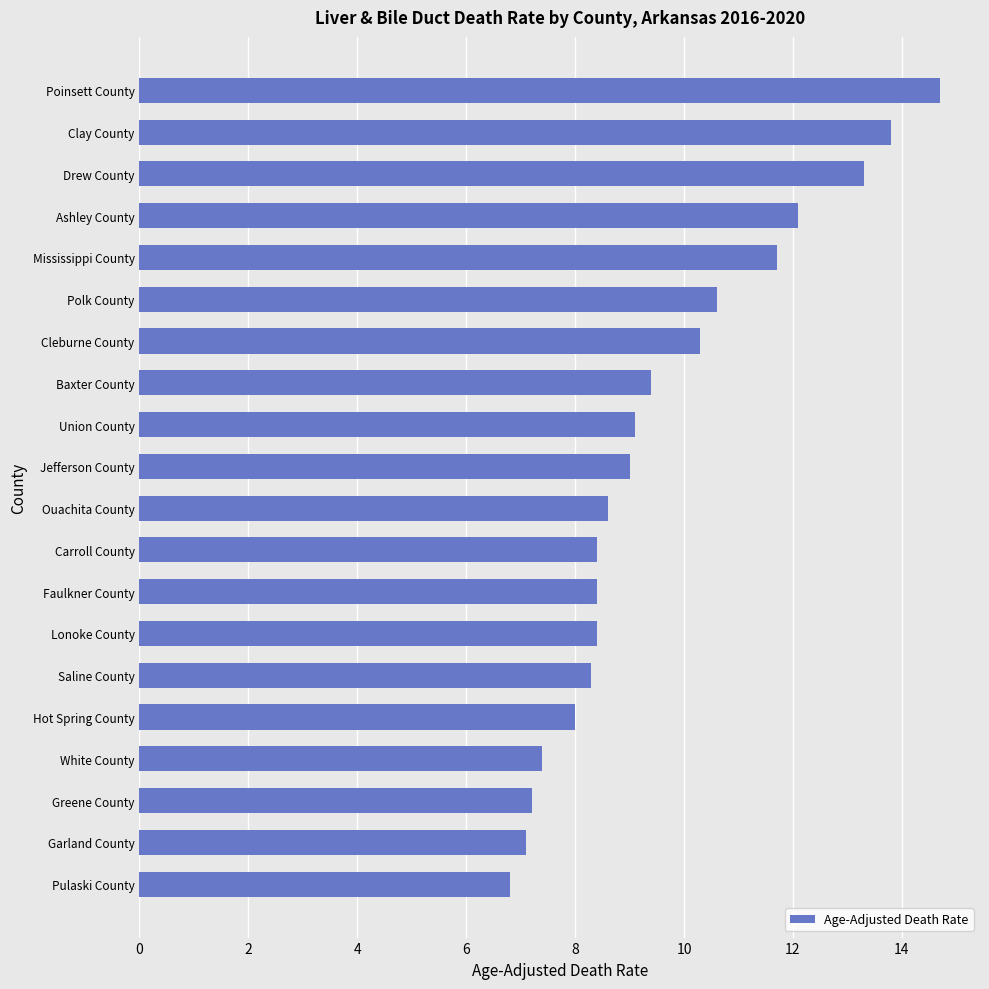

What is the change in value from White County to Baxter County?

+2.0